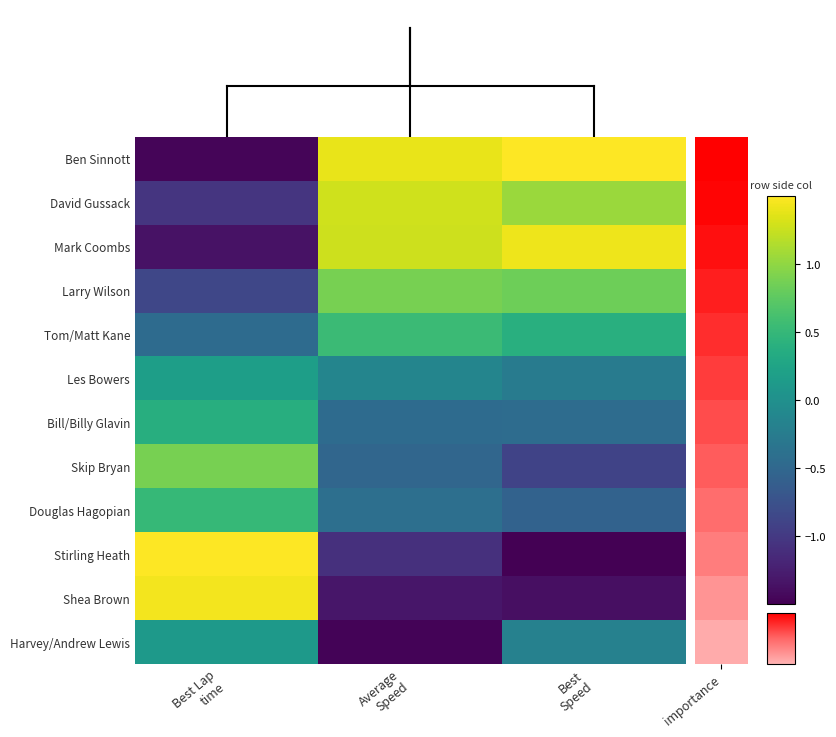

At which category does the chart reach its peak across all series?

Best Lap
time